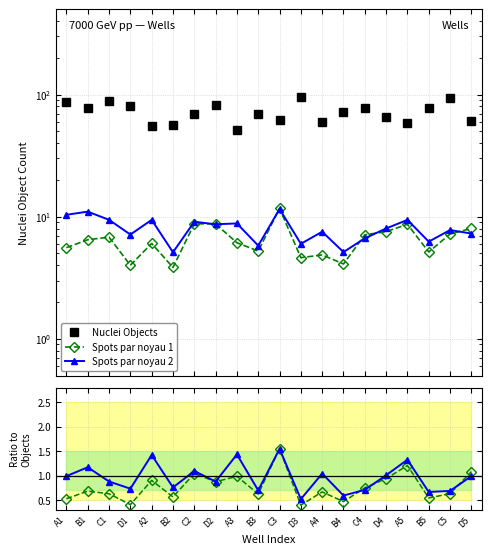

What is the difference between the maximum and minimum values in the Nuclei Objects series?

45.0